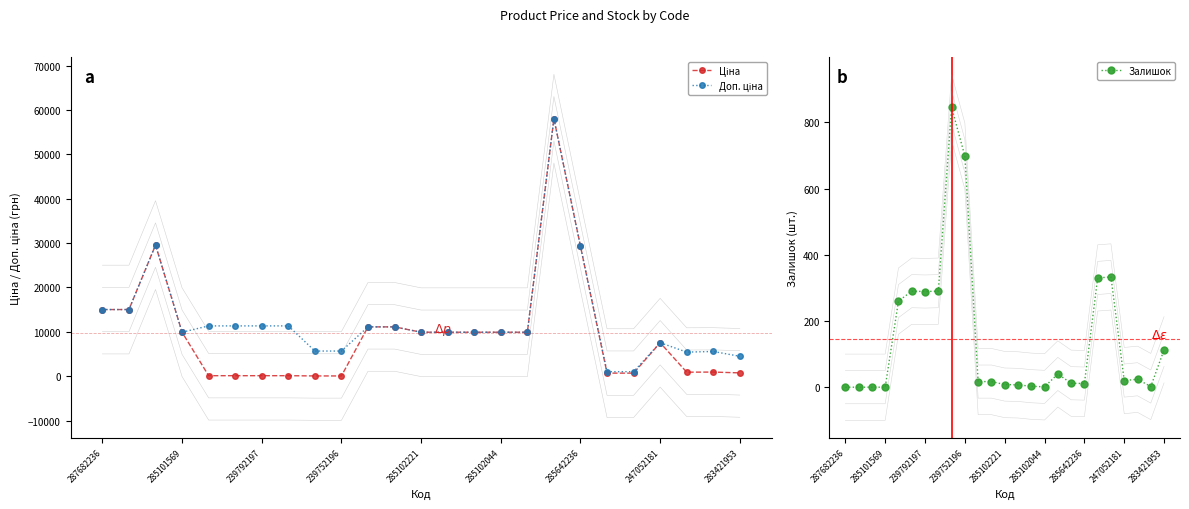

Which category has the highest value in the Доп. ціна series?

17